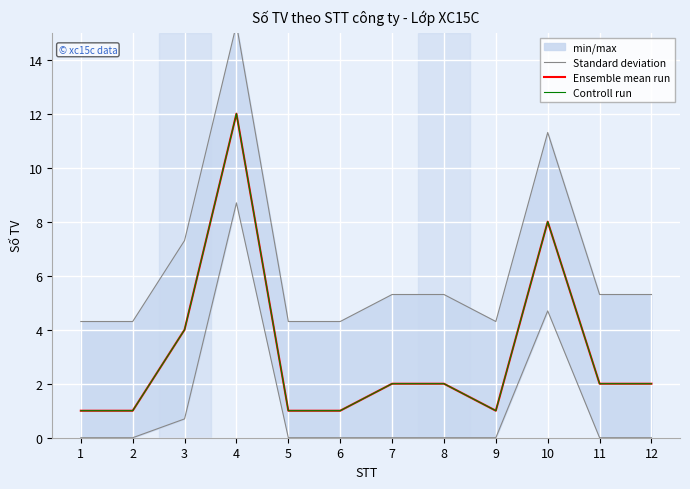

Which series has the largest range (max minus min)?

Standard deviation